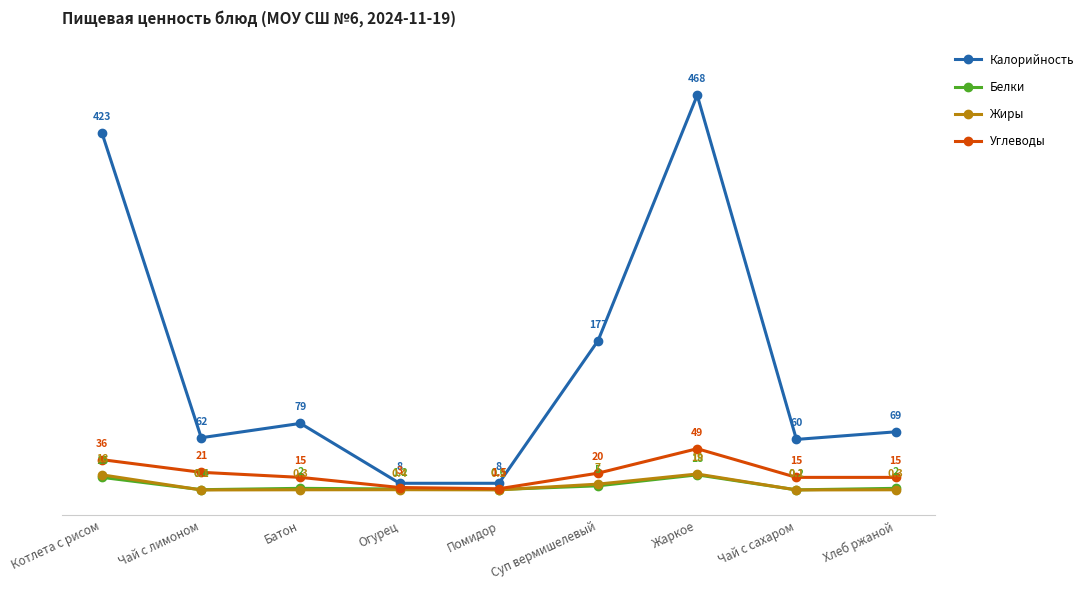

Where is the first local maximum for Калорийность?

Батон